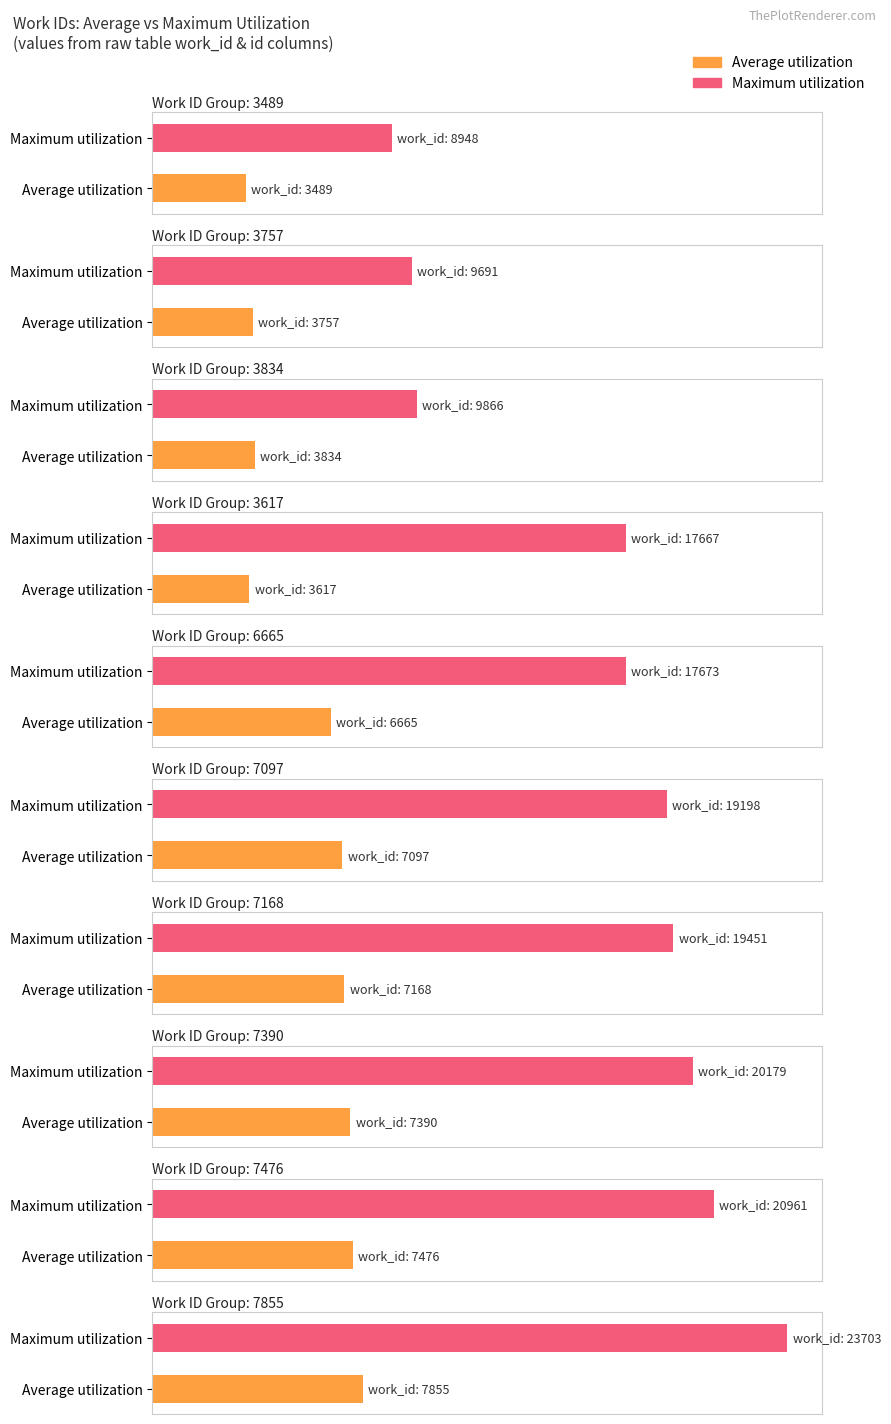

At which label does Average utilization first exceed 7097?

7168